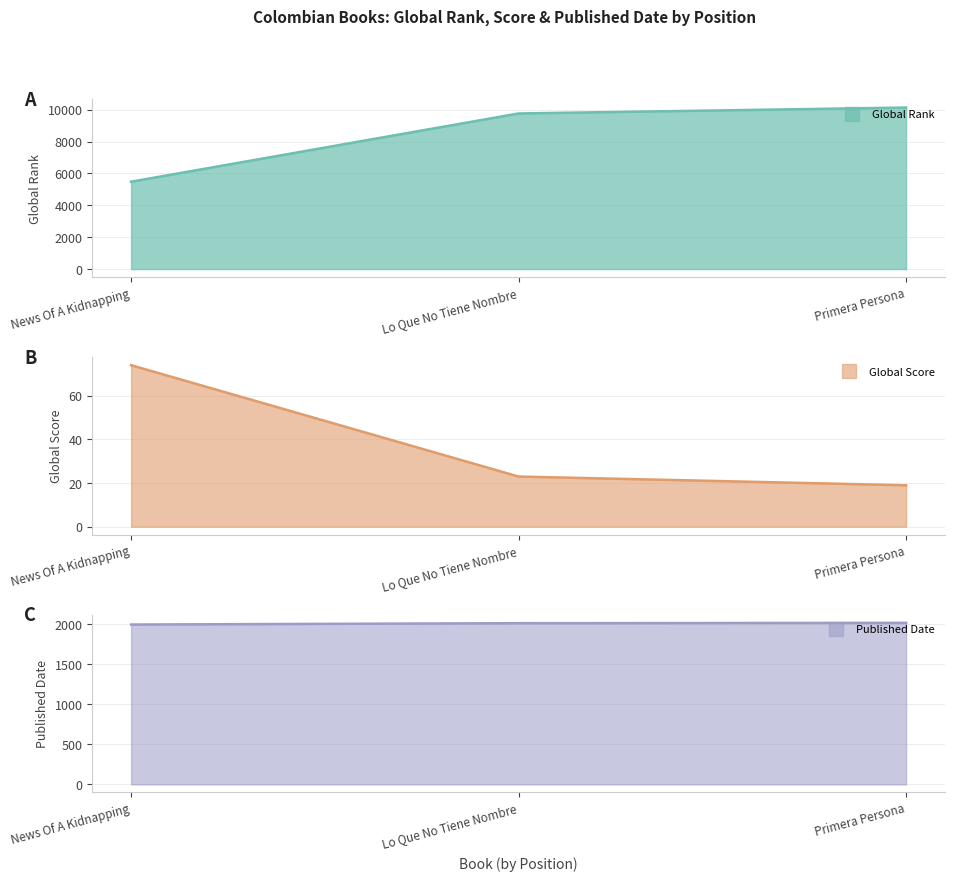

Rank the series by their average value, from highest to lowest.

Global Rank line, Published Date line, Global Score line